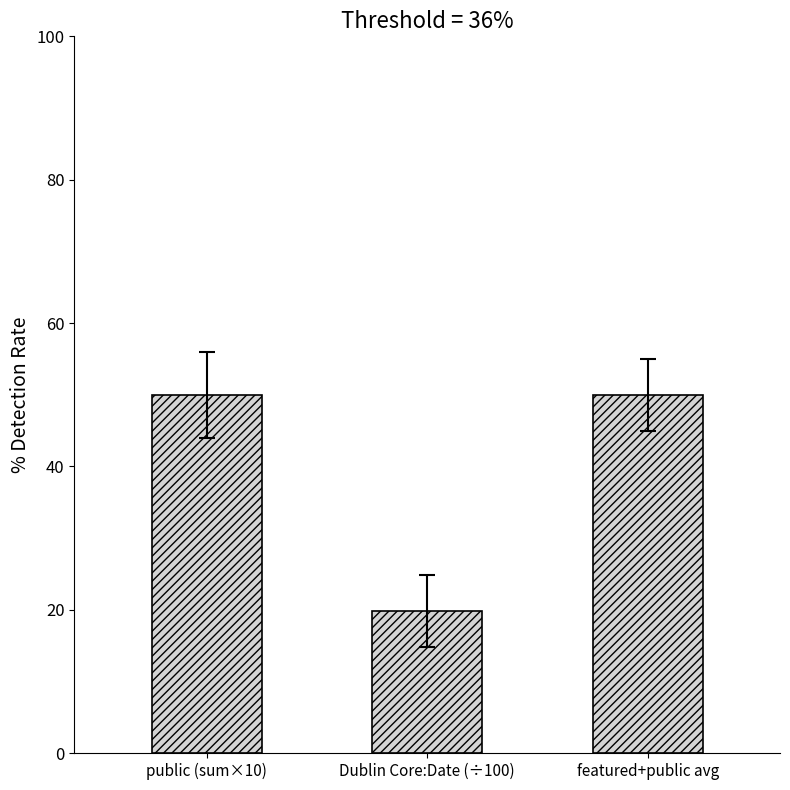

What is the value of the 3rd bar from the left?

50.0